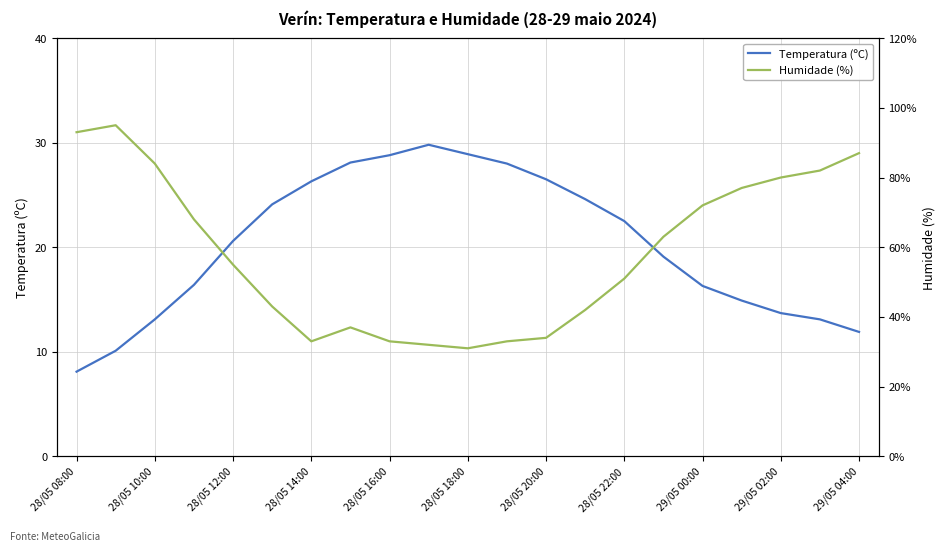

At how many categories does at least one series exceed 65?

9